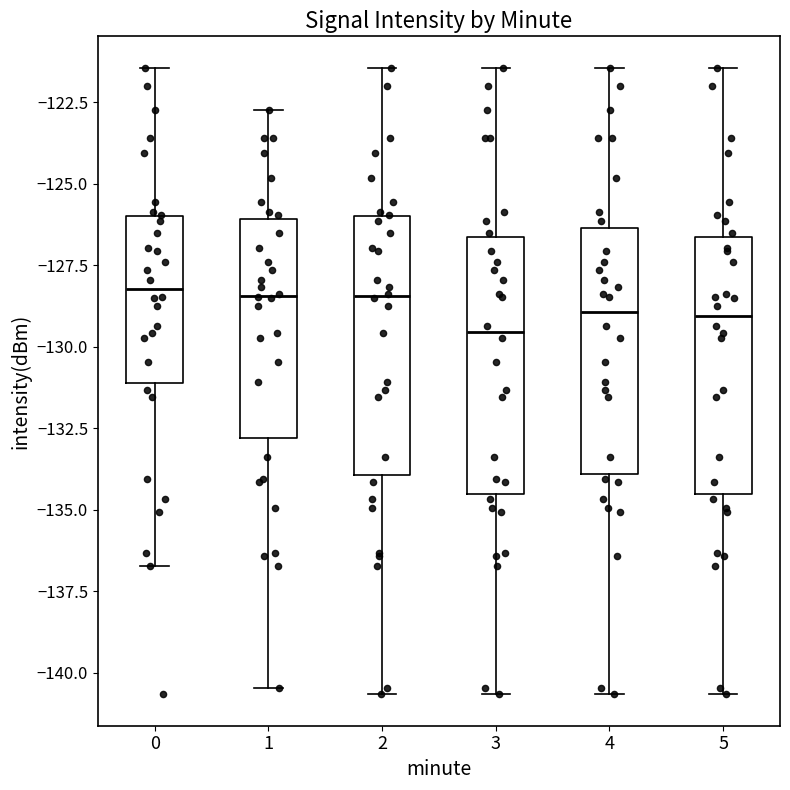

Where does the upper whisker of the box at x = 0 end on the y-axis? The values are not printed on the chart, so give them approximately, as read against the axis.

-121.5